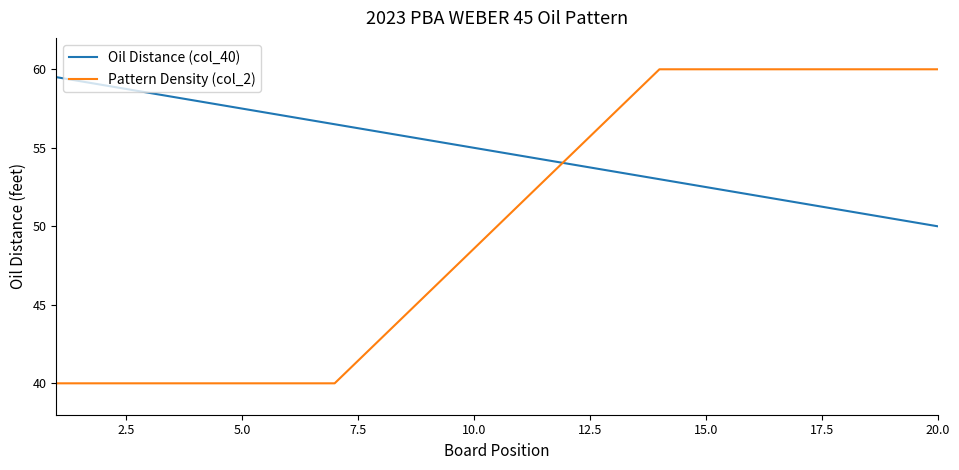

What is the difference between the maximum and minimum values in the Oil Distance (col_40) series?

9.5